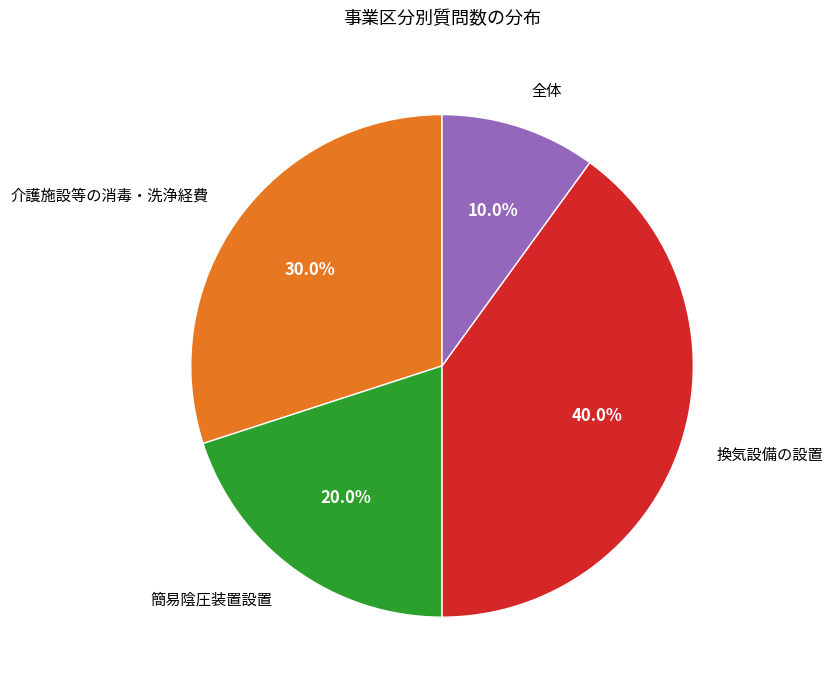

Count the number of slices in the pie.

4